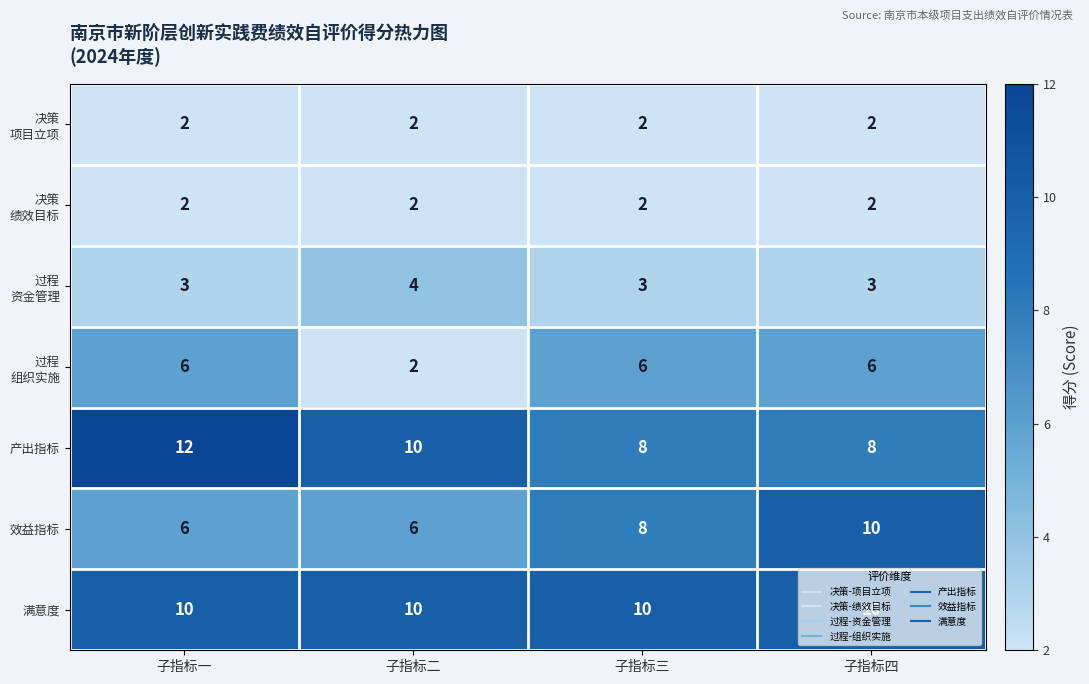

What is the difference between the highest and lowest values at 子指标二?

8